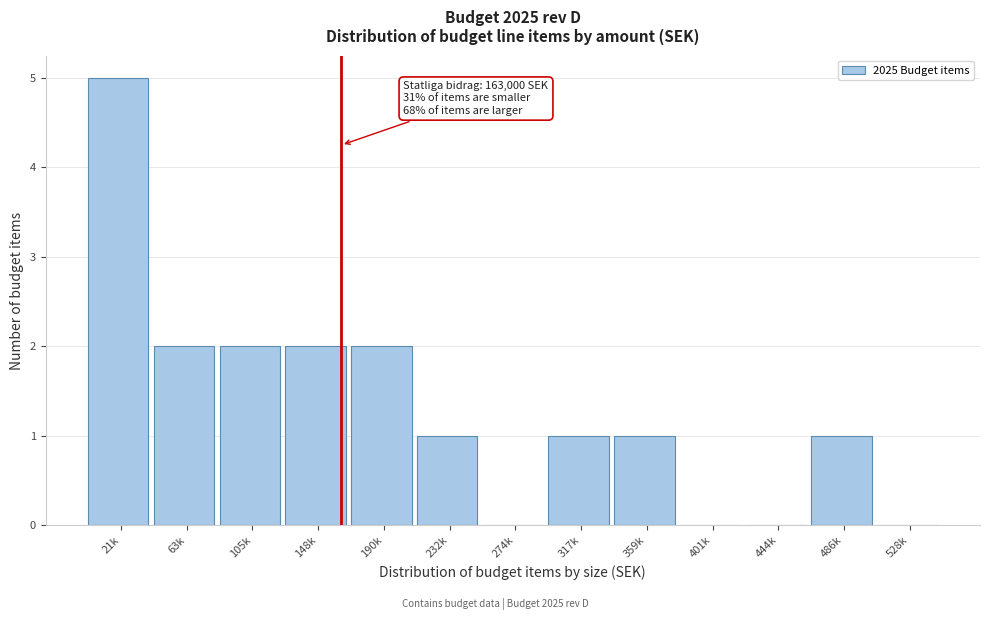

Reading right to left, list all the values displayed in this chart.

528k=0	486k=1	444k=0	401k=0	359k=1	317k=1	274k=0	232k=1	190k=2	148k=2	105k=2	63k=2	21k=5